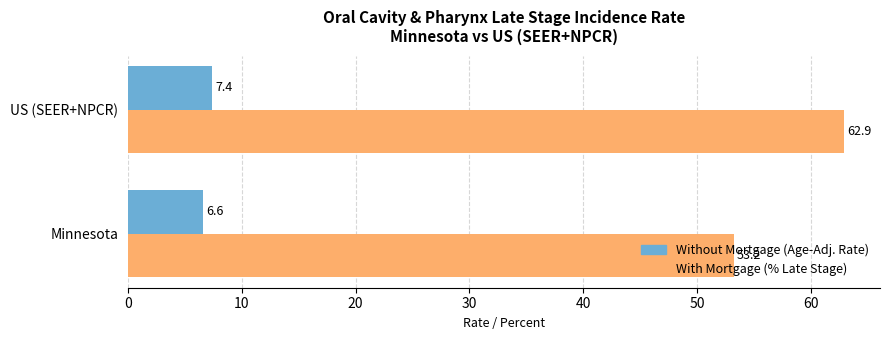

What is the spread (max minus min) of values at US (SEER+NPCR)?

55.5